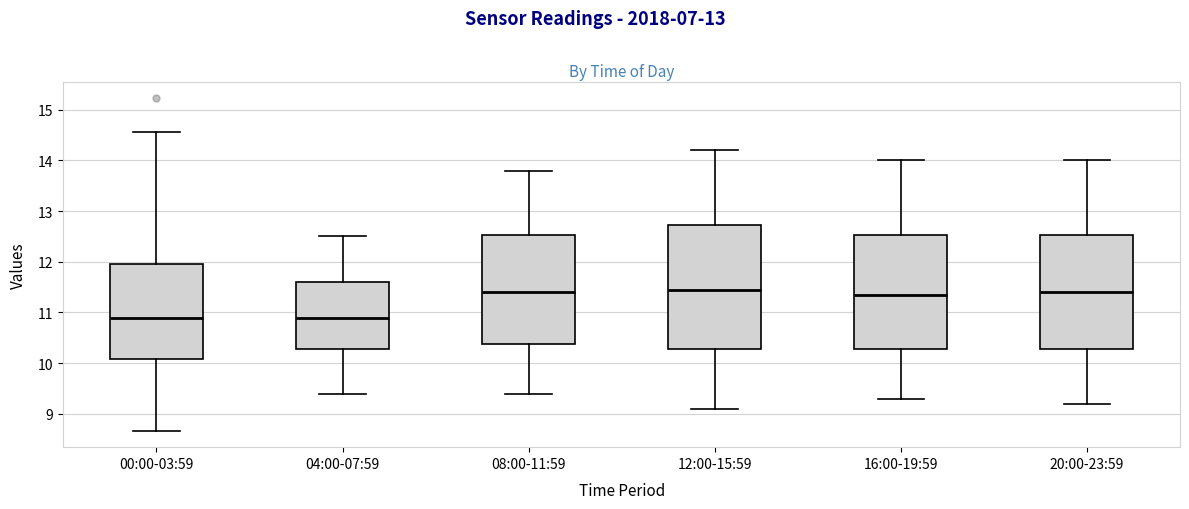

Reading left to right, transcribe this box plot: for each box, give where its median line is, the range the box spans, and where its two whiskers end, as read against the y-axis. The values are not printed on the chart, so give them approximately, as read against the axis.

00:00-03:59: median 10.9, box 10.1 to 12.0, whiskers 8.7 to 14.6
04:00-07:59: median 10.9, box 10.3 to 11.6, whiskers 9.4 to 12.5
08:00-11:59: median 11.4, box 10.4 to 12.5, whiskers 9.4 to 13.8
12:00-15:59: median 11.5, box 10.3 to 12.7, whiskers 9.1 to 14.2
16:00-19:59: median 11.4, box 10.3 to 12.5, whiskers 9.3 to 14.0
20:00-23:59: median 11.4, box 10.3 to 12.5, whiskers 9.2 to 14.0